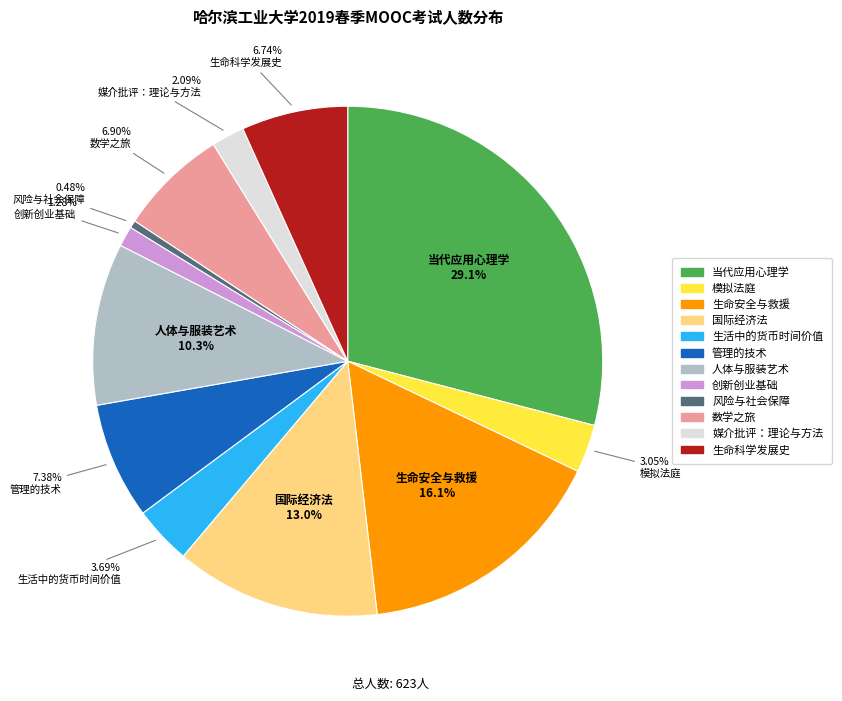

What percentage is NOT represented by 人体与服装艺术?

89.7%